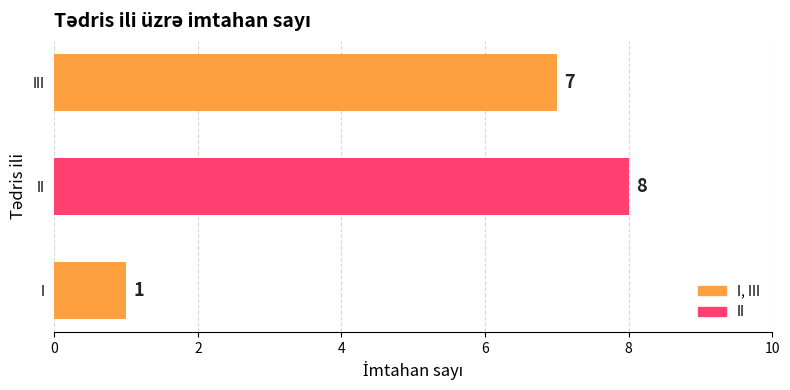

List the labels in order of value, largest first.

II, III, I